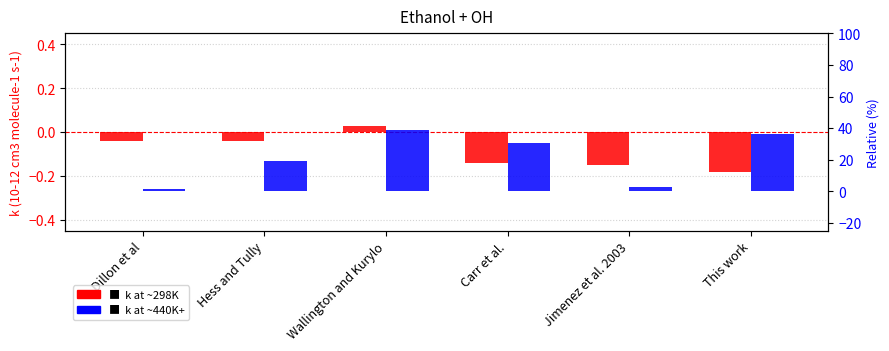

Which category has the highest value across all series?

Wallington and Kurylo